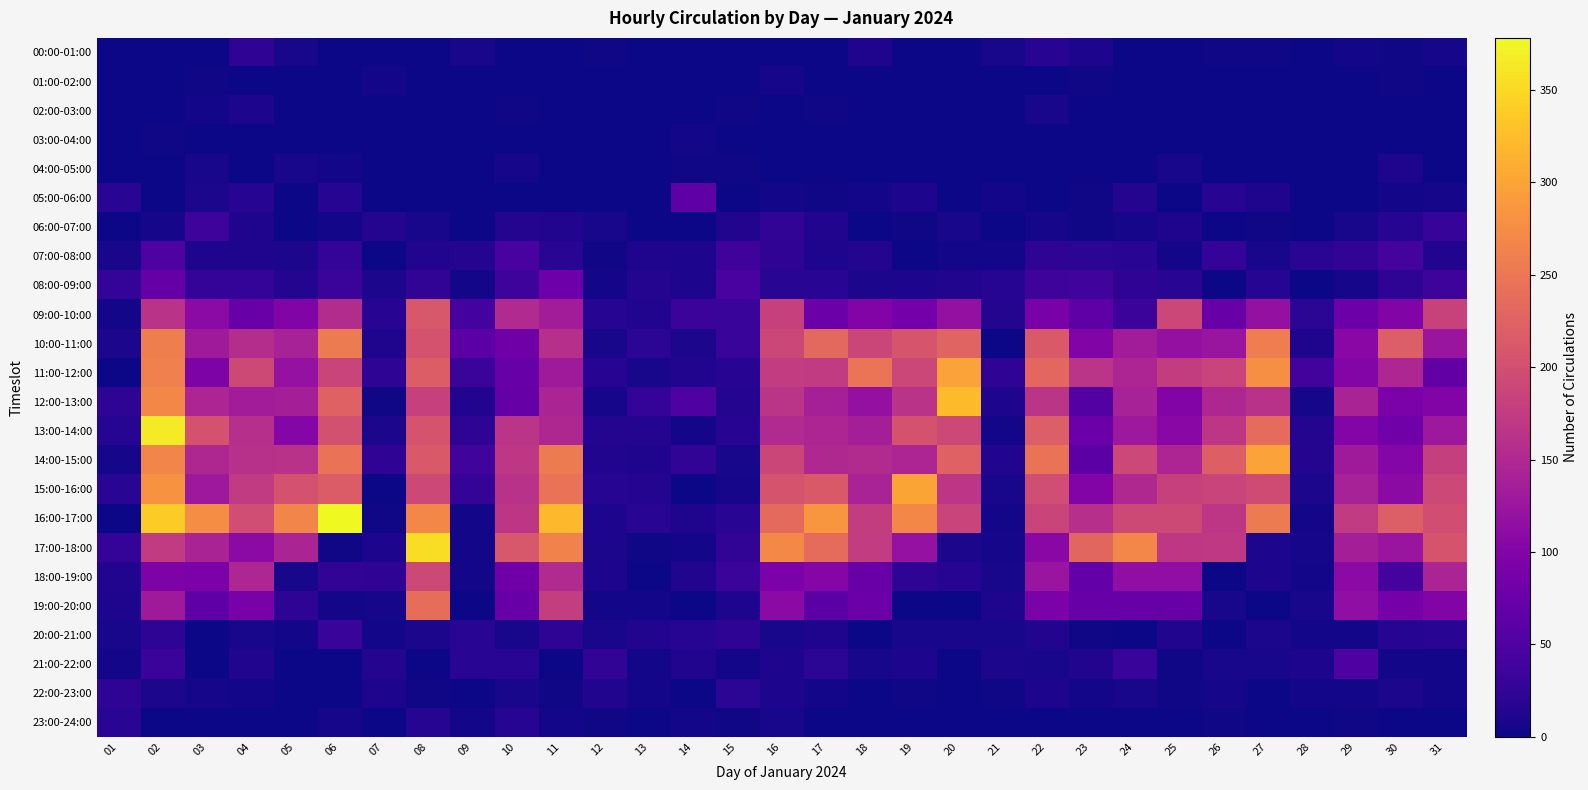

How many data points does each series have?

31